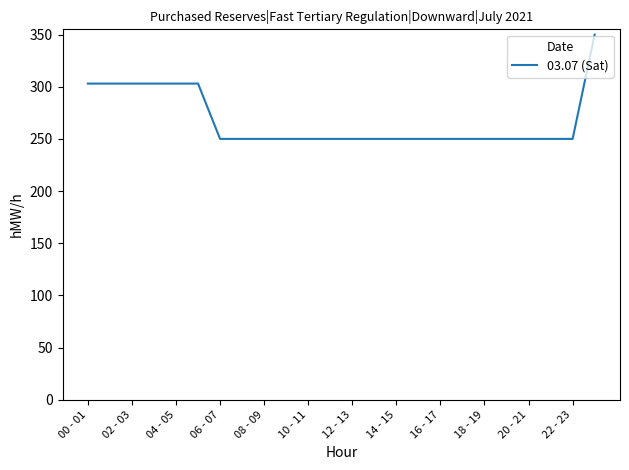

What is the difference between the maximum and minimum values?

100